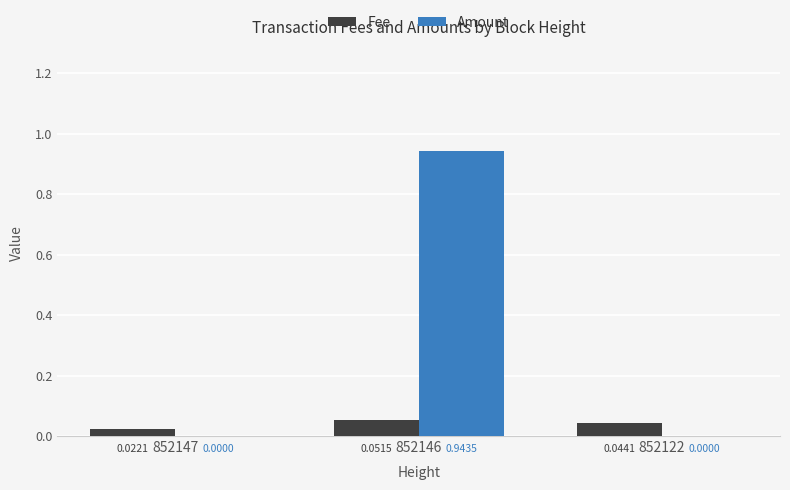

What are all the series names shown in the legend?

Fee, Amount